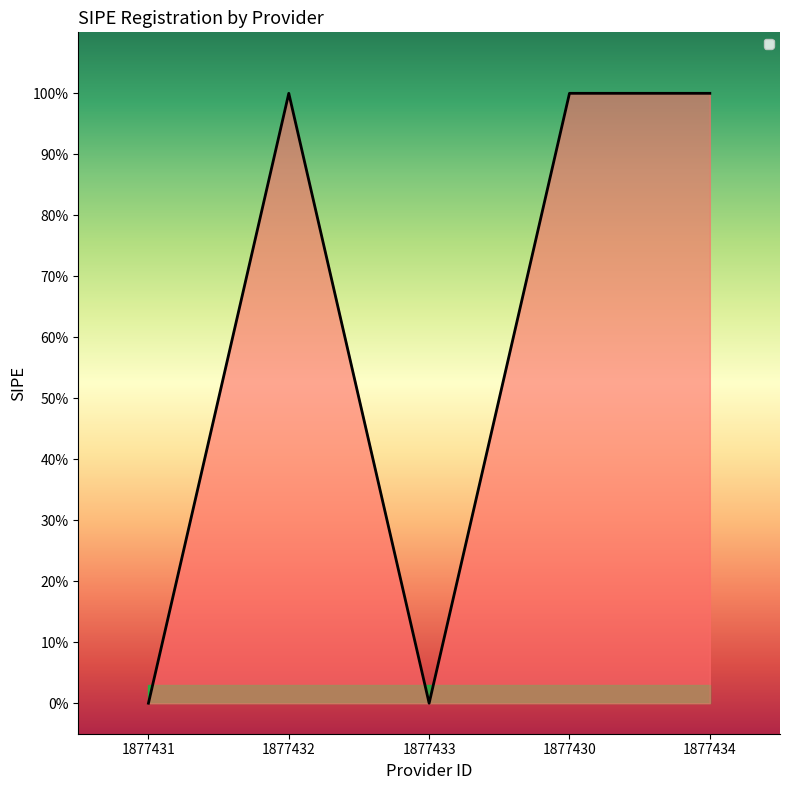

Is this an area chart (filled region under the line)?

Yes